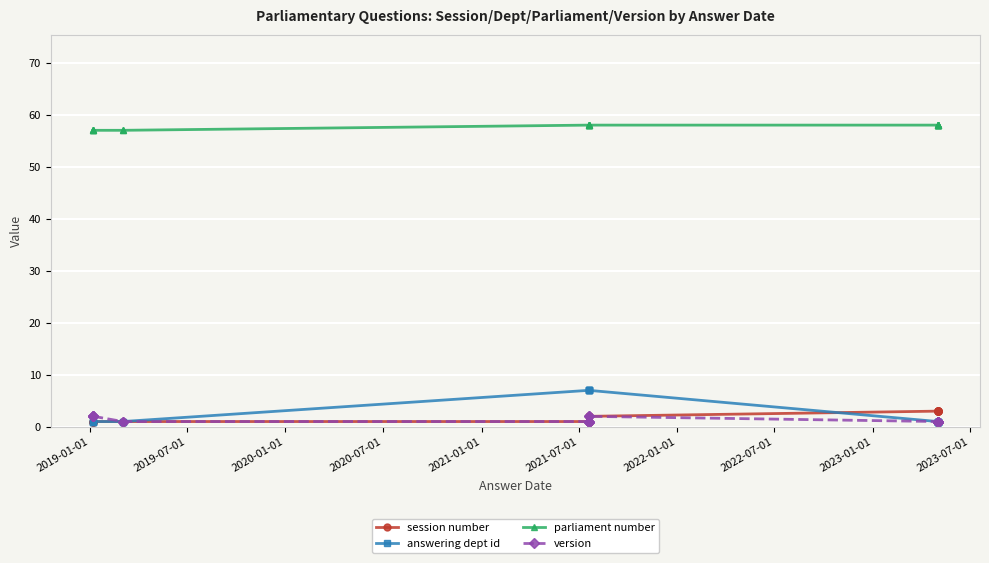

What is the average value of the answering dept id series?

3